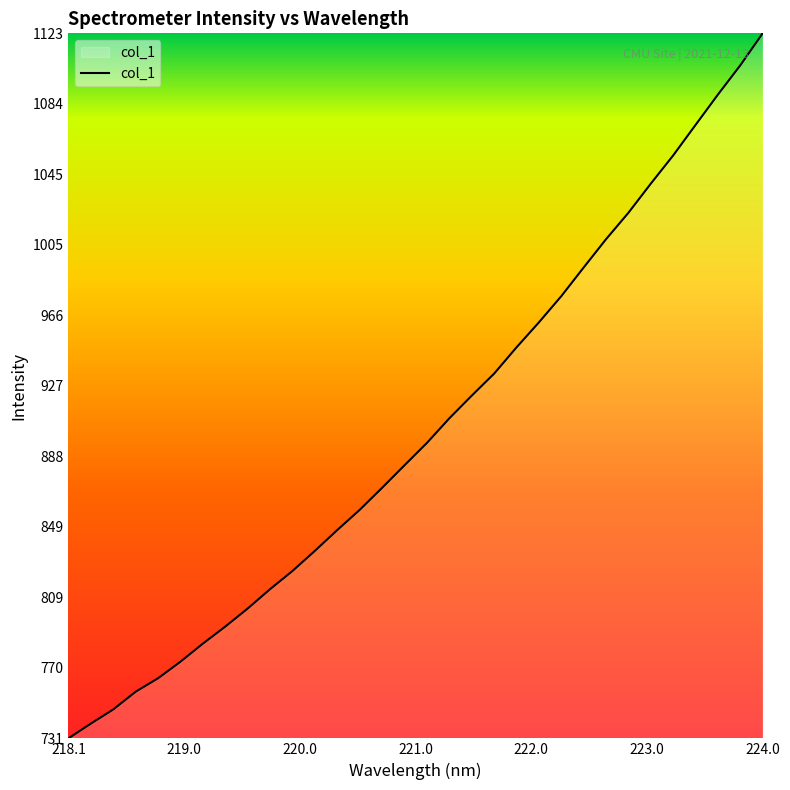

What is the maximum value shown in the chart?

1123.1